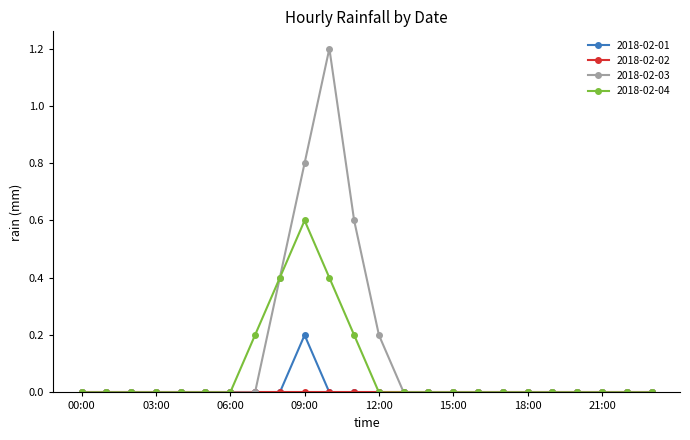

Which series has the widest spread of values?

2018-02-03